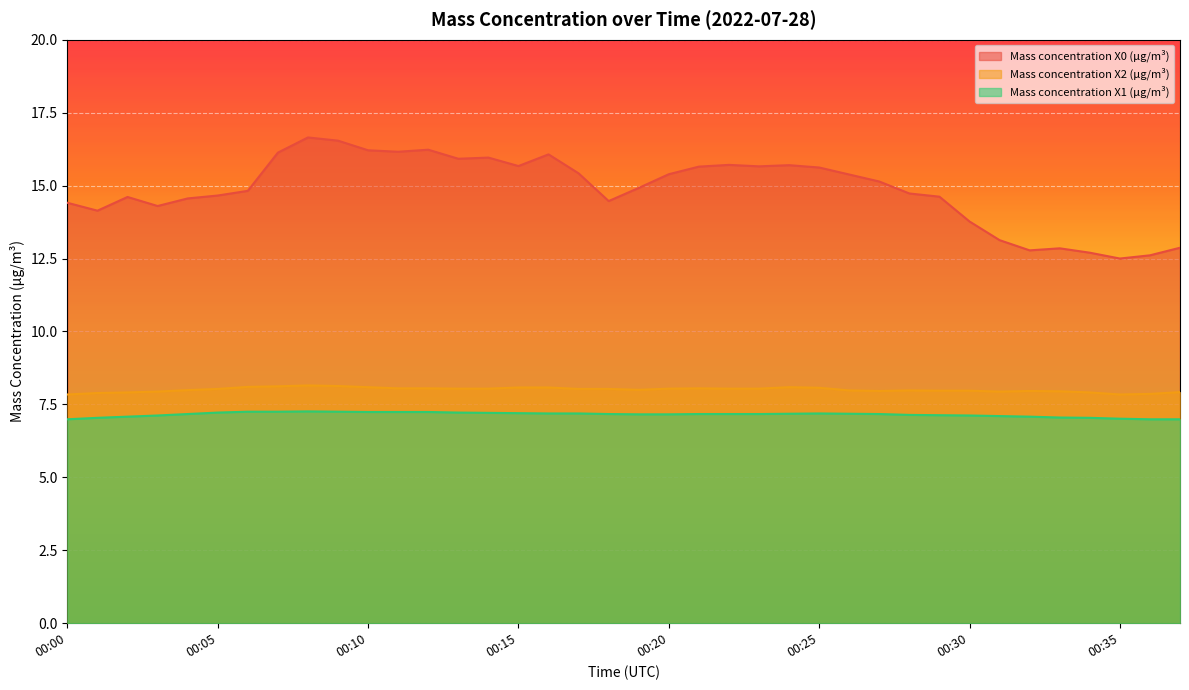

List the series in order of their peak value, lowest first.

Mass concentration X1 (μg/m³), Mass concentration X2 (μg/m³), Mass concentration X0 (μg/m³)